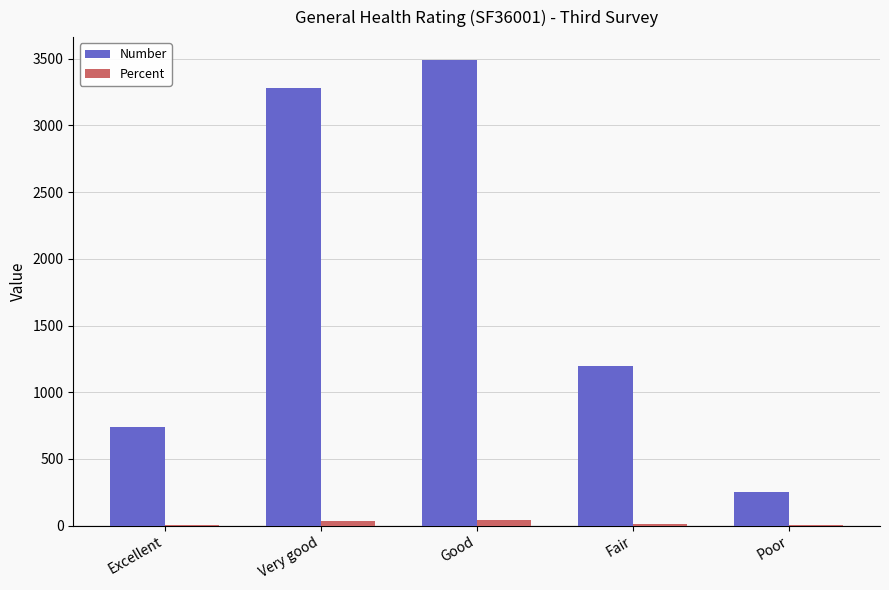

How many groups of bars are there?

5